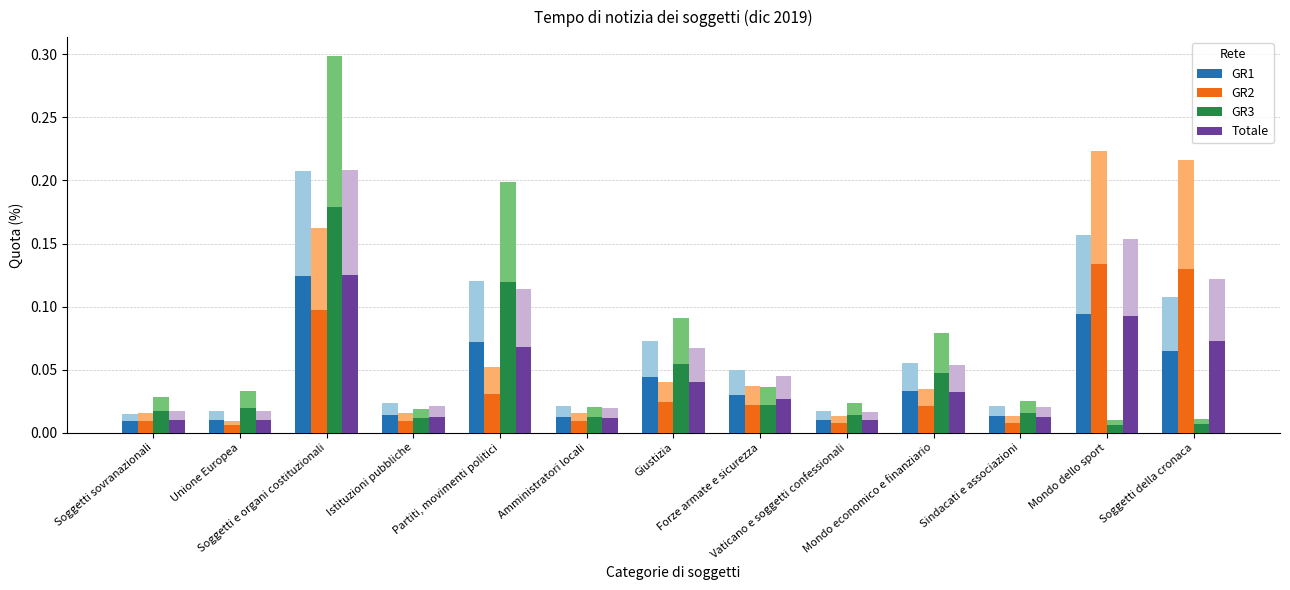

What position from the right is Istituzioni pubbliche?

10